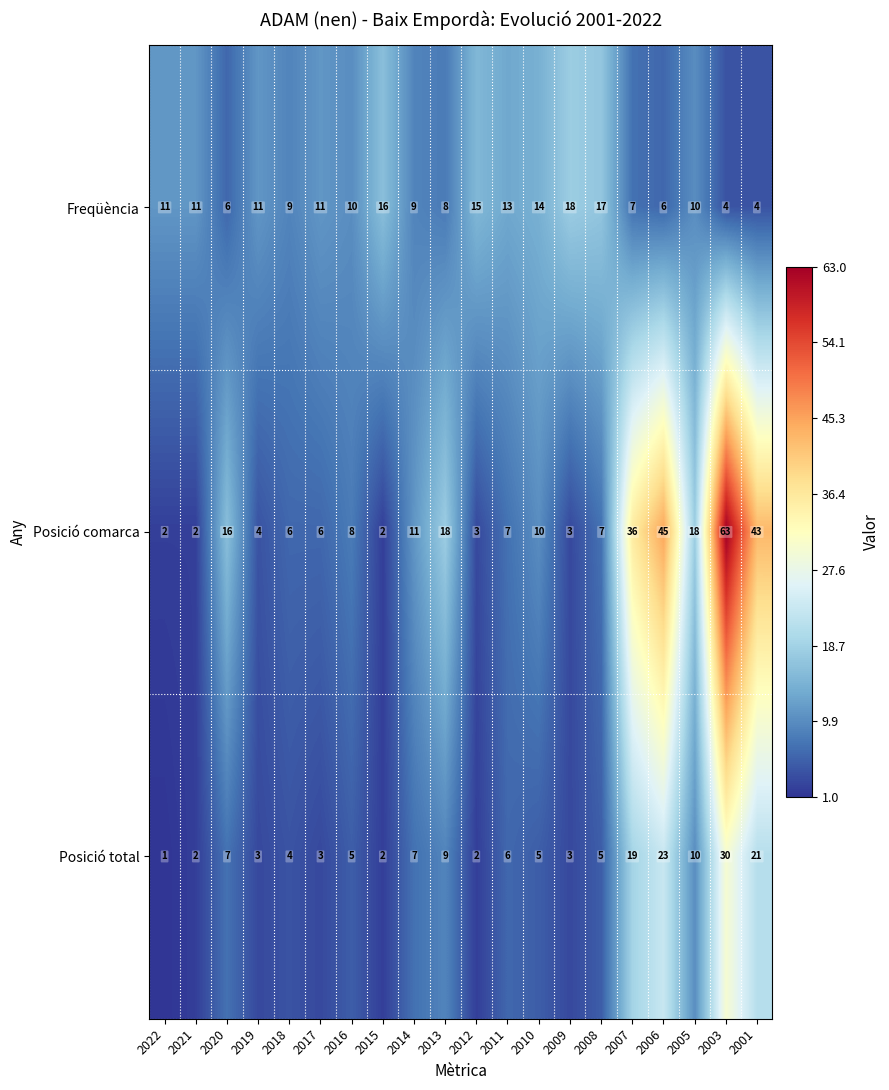

At which category is the sum across all series the highest?

2003